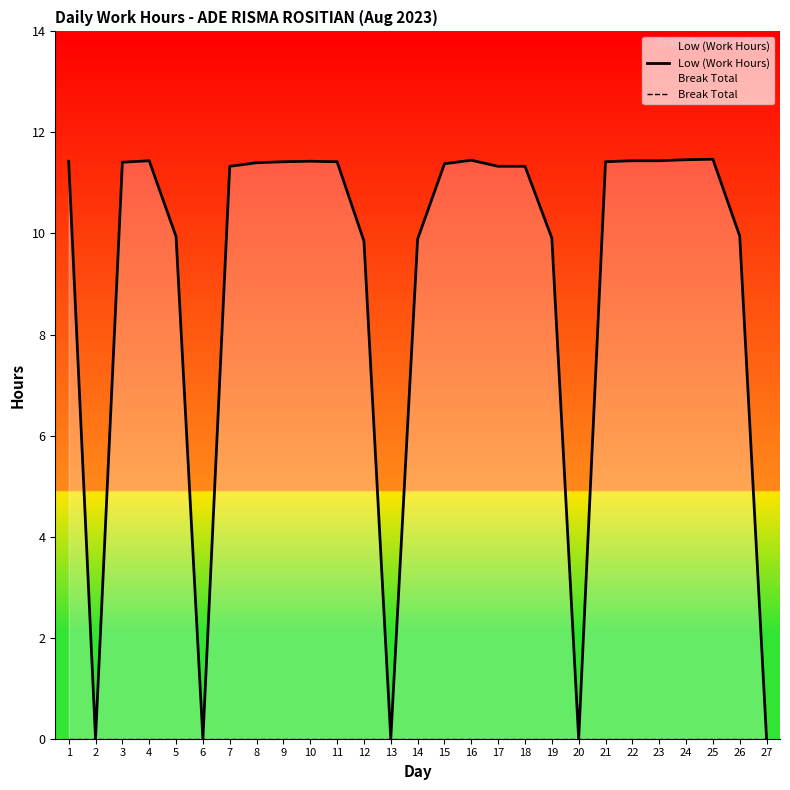

The value of Break Total at 24 is 0.0. True or false?

True